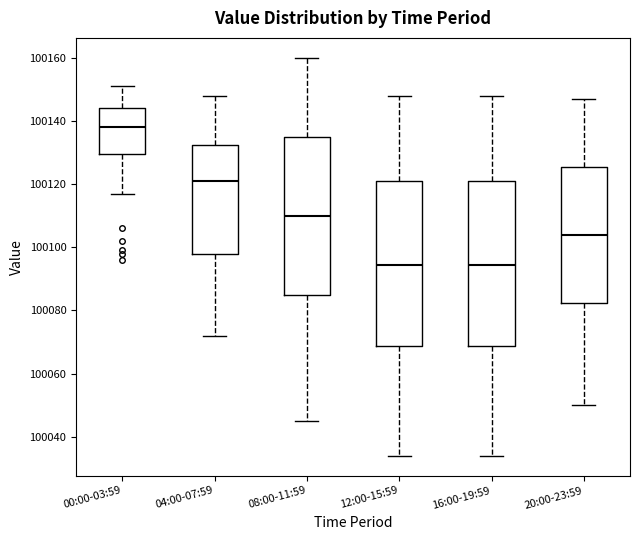

Reading left to right, transcribe this box plot: for each box, give where its median line is, the range the box spans, and where its two whiskers end, as read against the y-axis. The values are not printed on the chart, so give them approximately, as read against the axis.

00:00-03:59: median 100138, box 100130 to 100144, whiskers 100118 to 100152
04:00-07:59: median 100122, box 100098 to 100132, whiskers 100072 to 100148
08:00-11:59: median 100110, box 100086 to 100136, whiskers 100046 to 100160
12:00-15:59: median 100094, box 100068 to 100122, whiskers 100034 to 100148
16:00-19:59: median 100094, box 100068 to 100122, whiskers 100034 to 100148
20:00-23:59: median 100104, box 100082 to 100126, whiskers 100050 to 100148